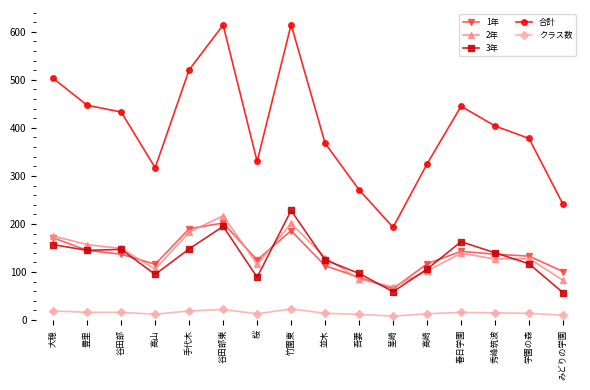

What is the difference between the second highest and minimum values in the 3年 series?

138